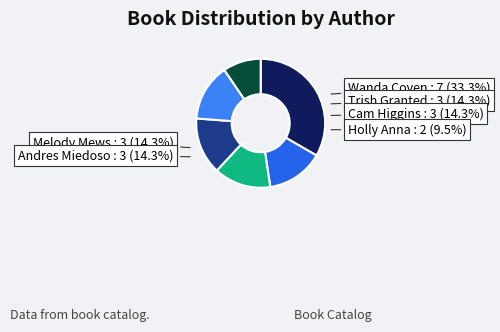

To the nearest percent, what portion does Wanda Coven (83396622) represent?

33%